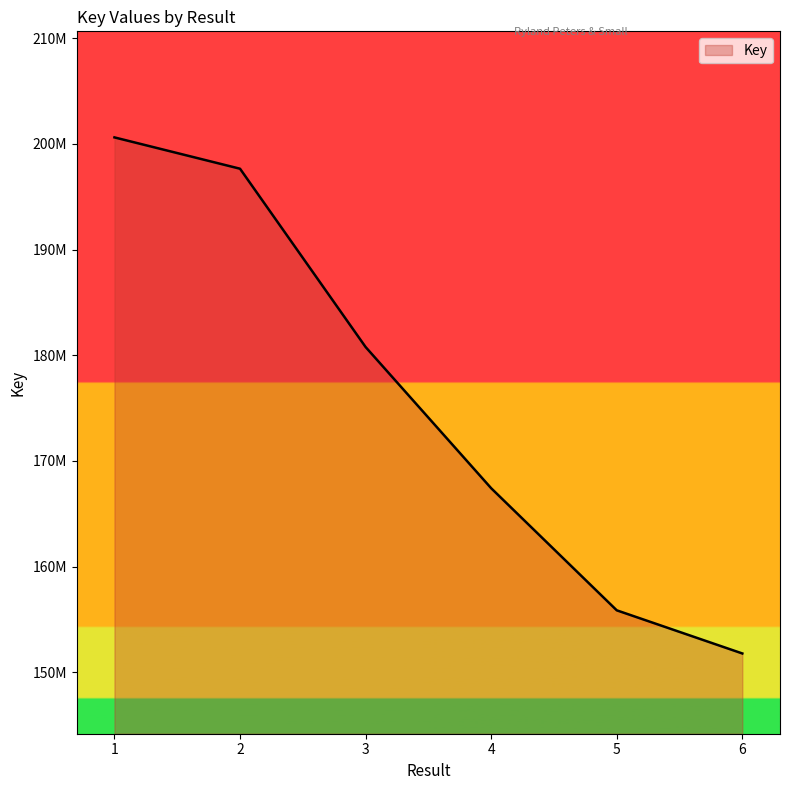

Does the chart have visible grid lines?

No